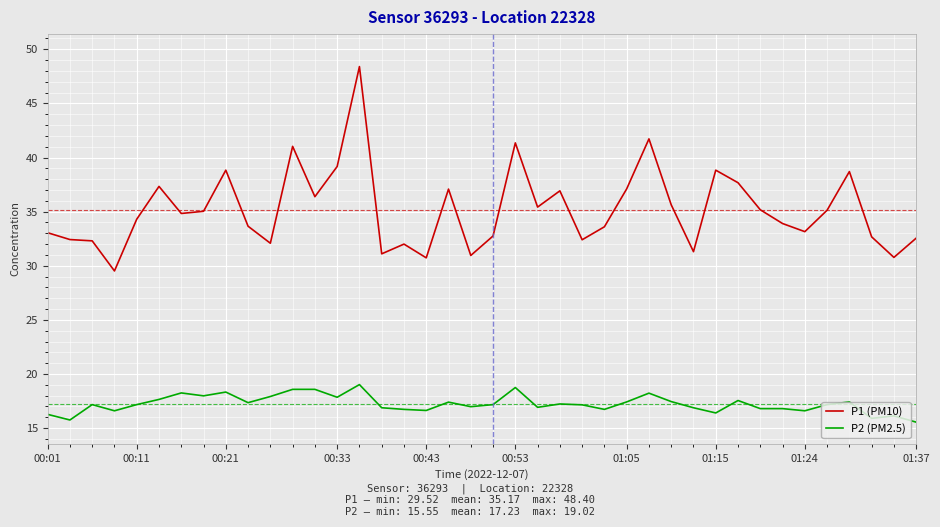

What is the difference between the maximum and minimum values in the P1 (PM10) series?

18.9